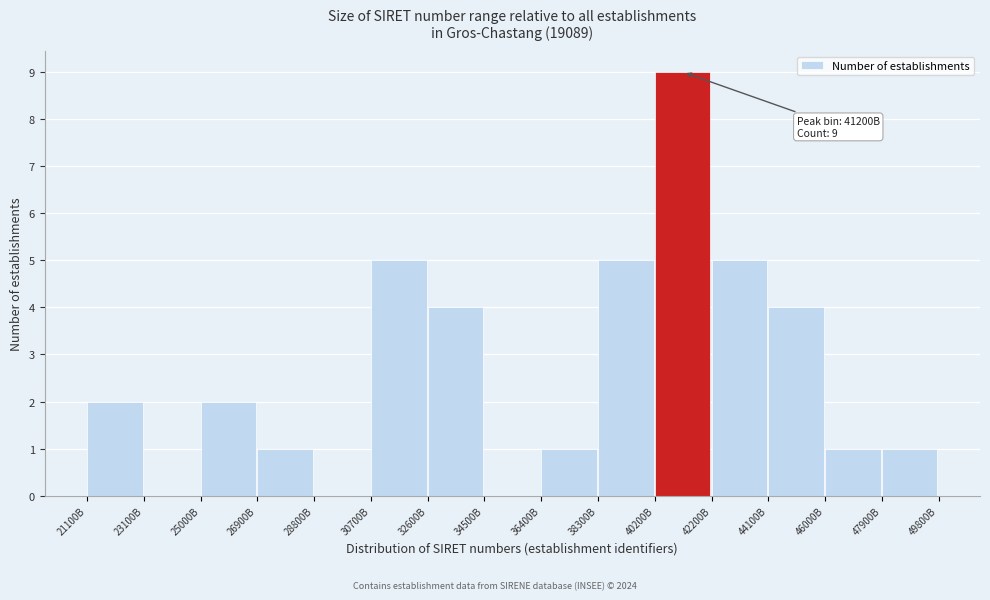

Reading left to right, what are all the values shown in this chart?

21100B=2	23100B=0	25000B=2	26900B=1	28800B=0	30700B=5	32600B=4	34500B=0	36400B=1	38300B=5	40200B=9	42200B=5	44100B=4	46000B=1	47900B=1